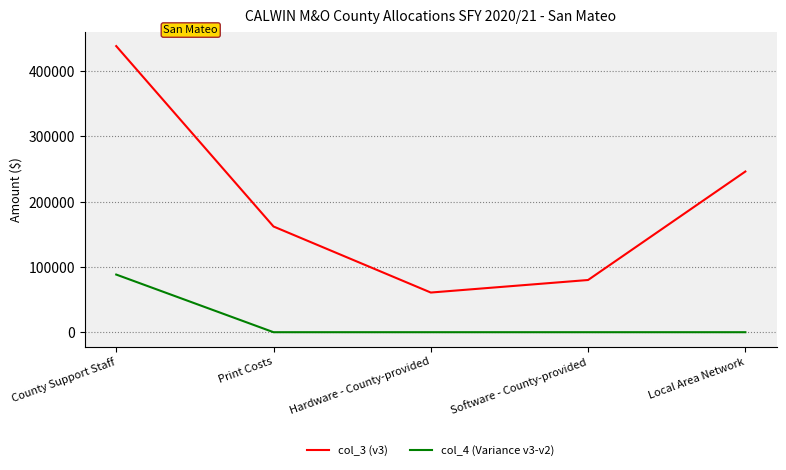

What are all the series names shown in the legend?

col_3 (v3), col_4 (Variance v3-v2)